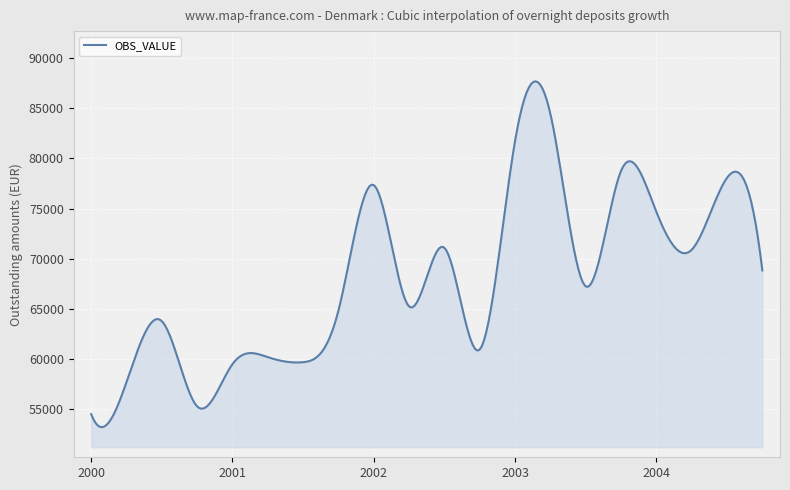

What is the minimum value shown in the chart?

53235.6